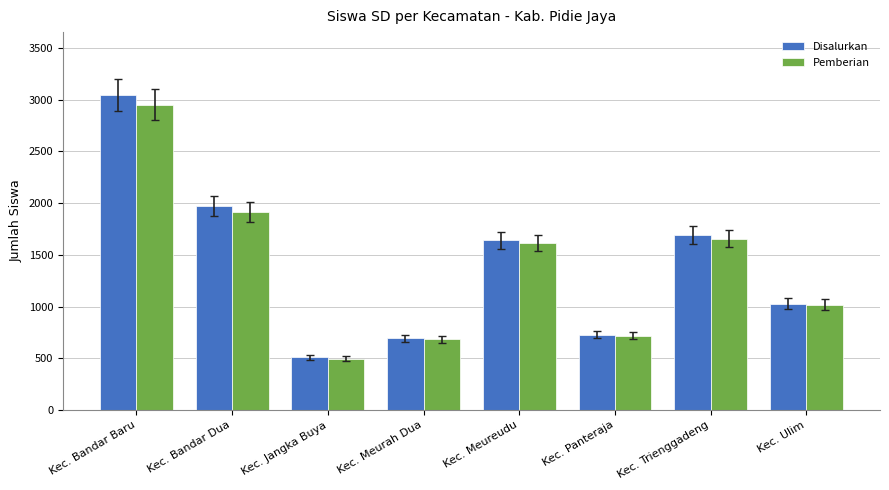

Reading right to left, what are all the values shown in this chart?

Disalurkan: 1027	1690	728	1640	692	509	1969	3043
Pemberian: 1019	1657	718	1613	685	496	1917	2951